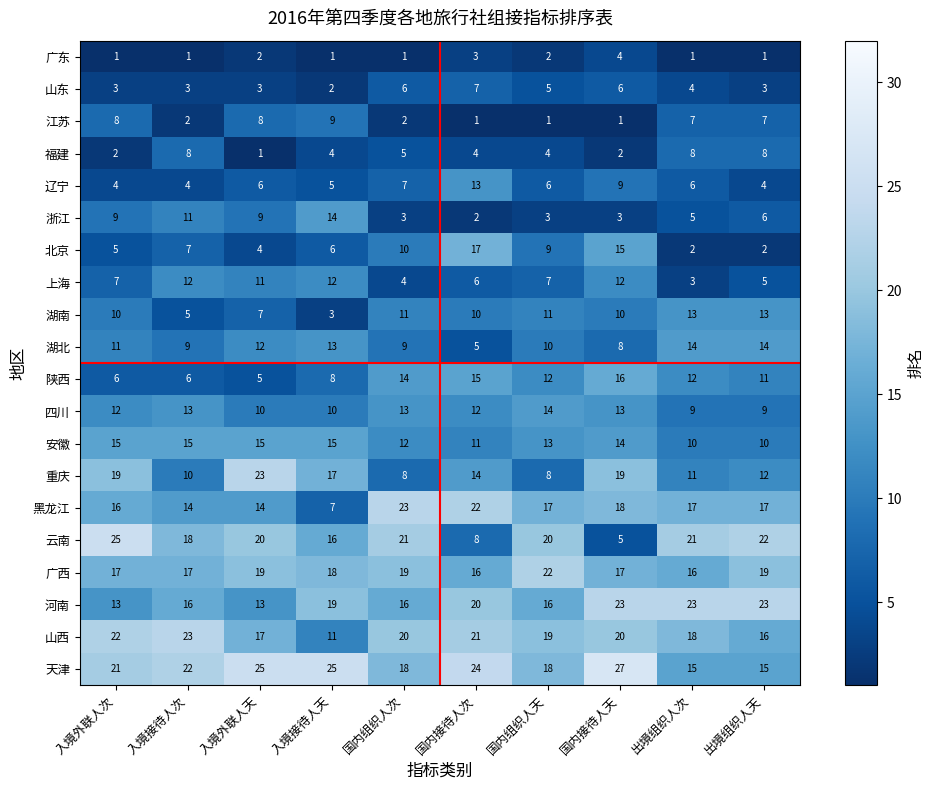

Which series has the largest total across all categories?

天津